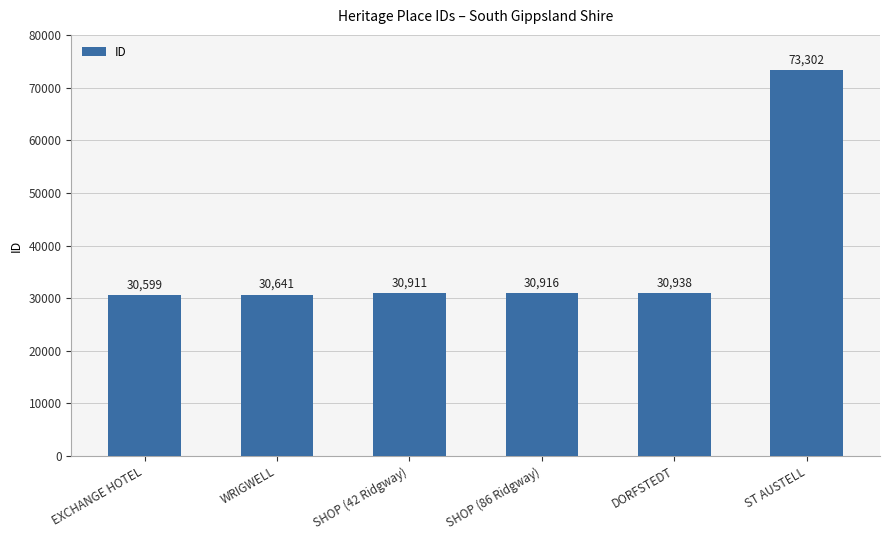

What is the sum of the values at DORFSTEDT and EXCHANGE HOTEL?

61537